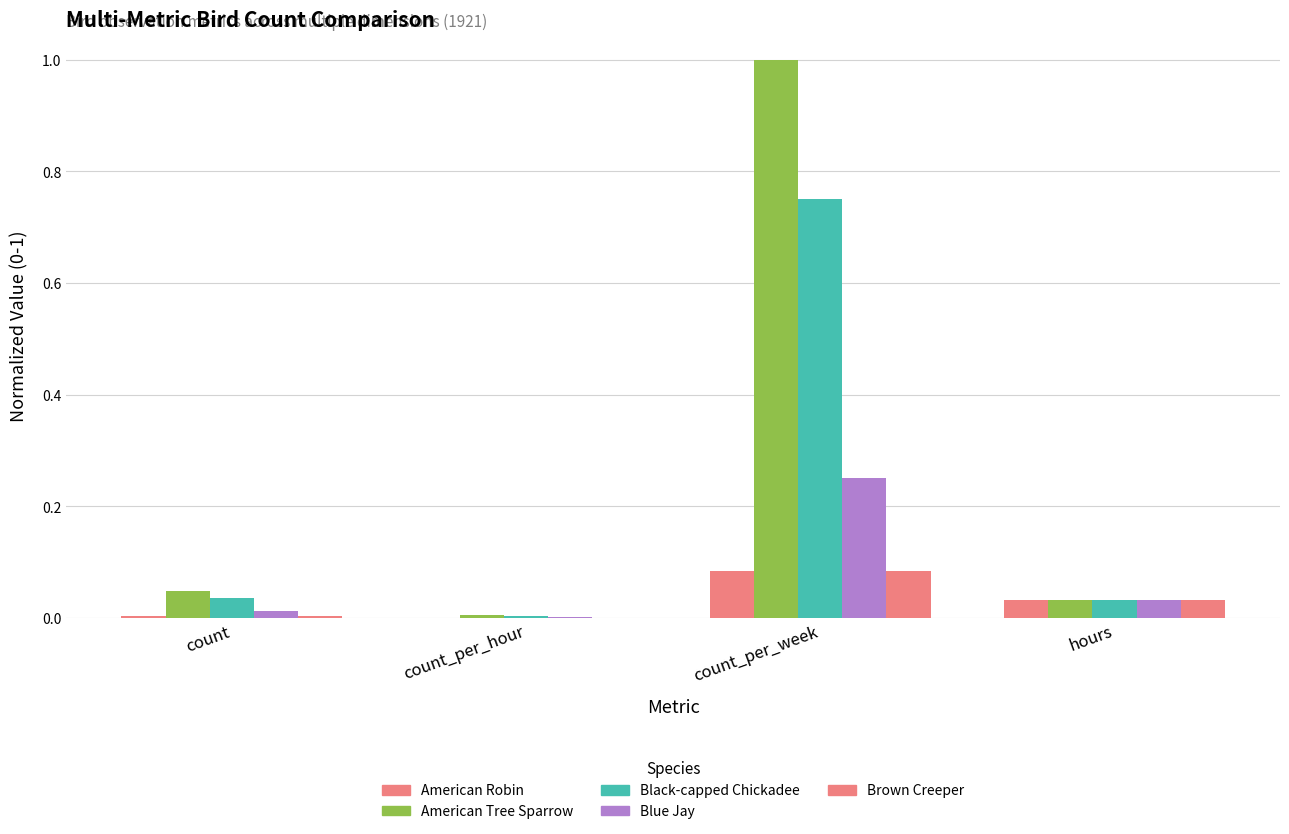

Rank the series at hours from highest to lowest value.

American Robin, American Tree Sparrow, Black-capped Chickadee, Blue Jay, Brown Creeper